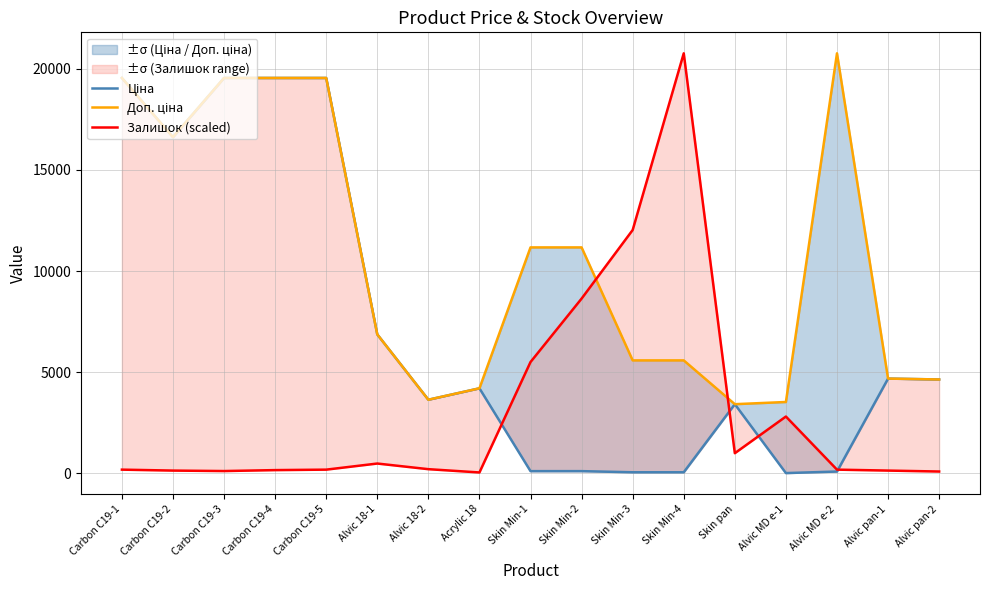

Which category has the highest value across all series?

Alvic MD e-2